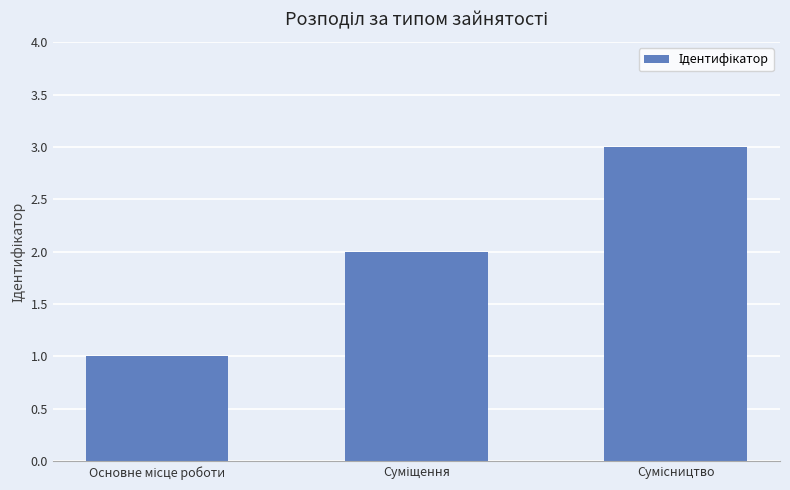

What is the greatest value displayed?

3